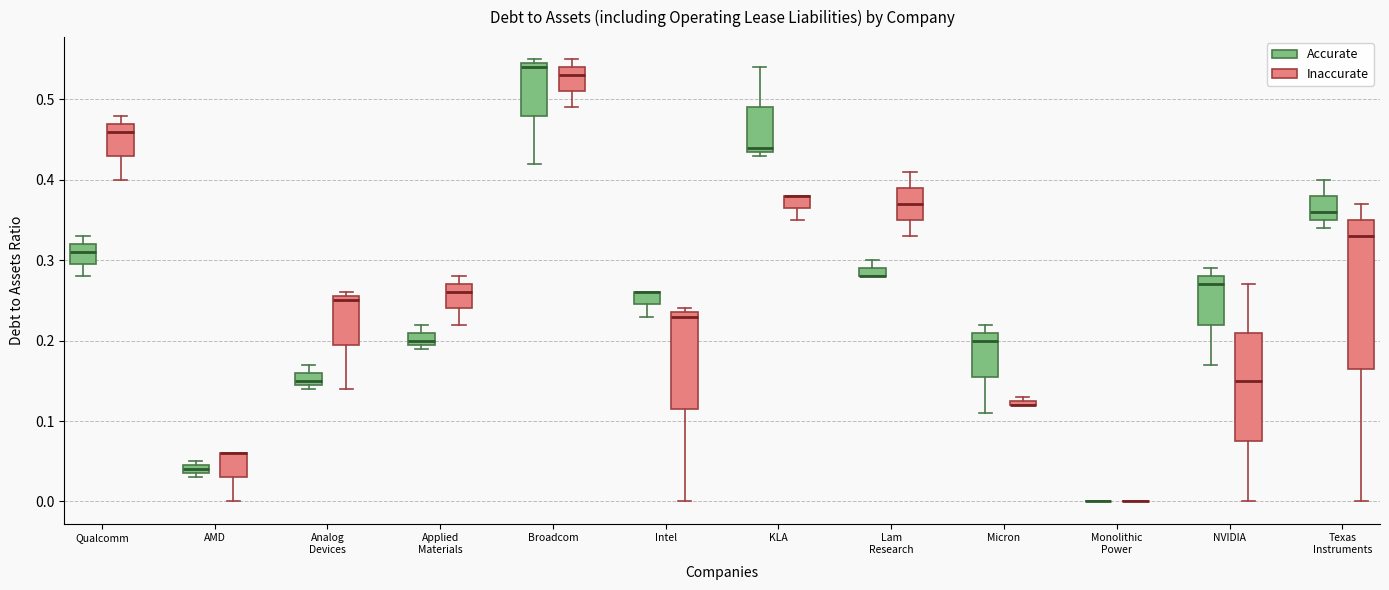

Where is the lower edge of the box for Analog Devices (Accurate) on the y-axis? The values are not printed on the chart, so give them approximately, as read against the axis.

0.15